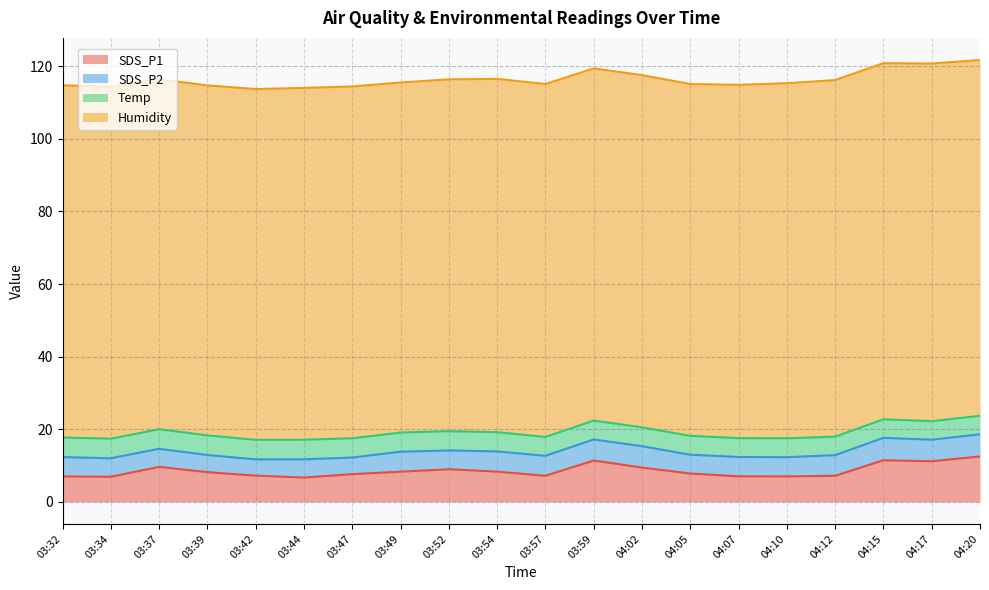

Does the chart display data point markers on the line(s)?

No